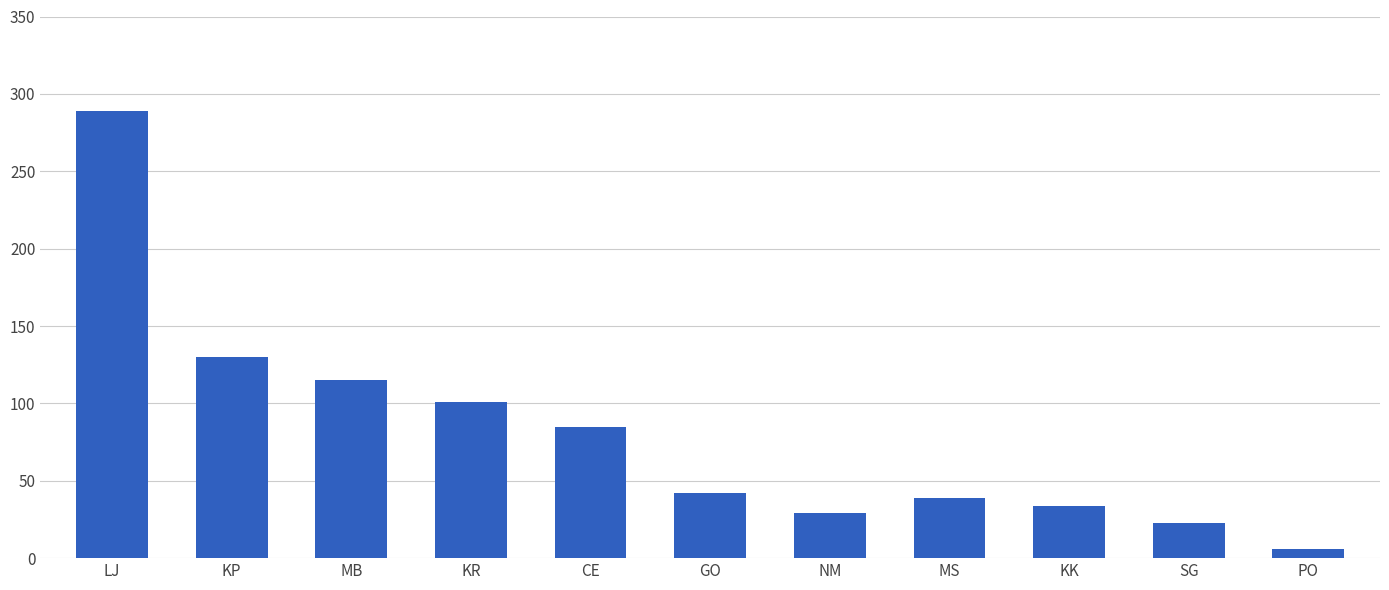

Are the bars horizontal?

No